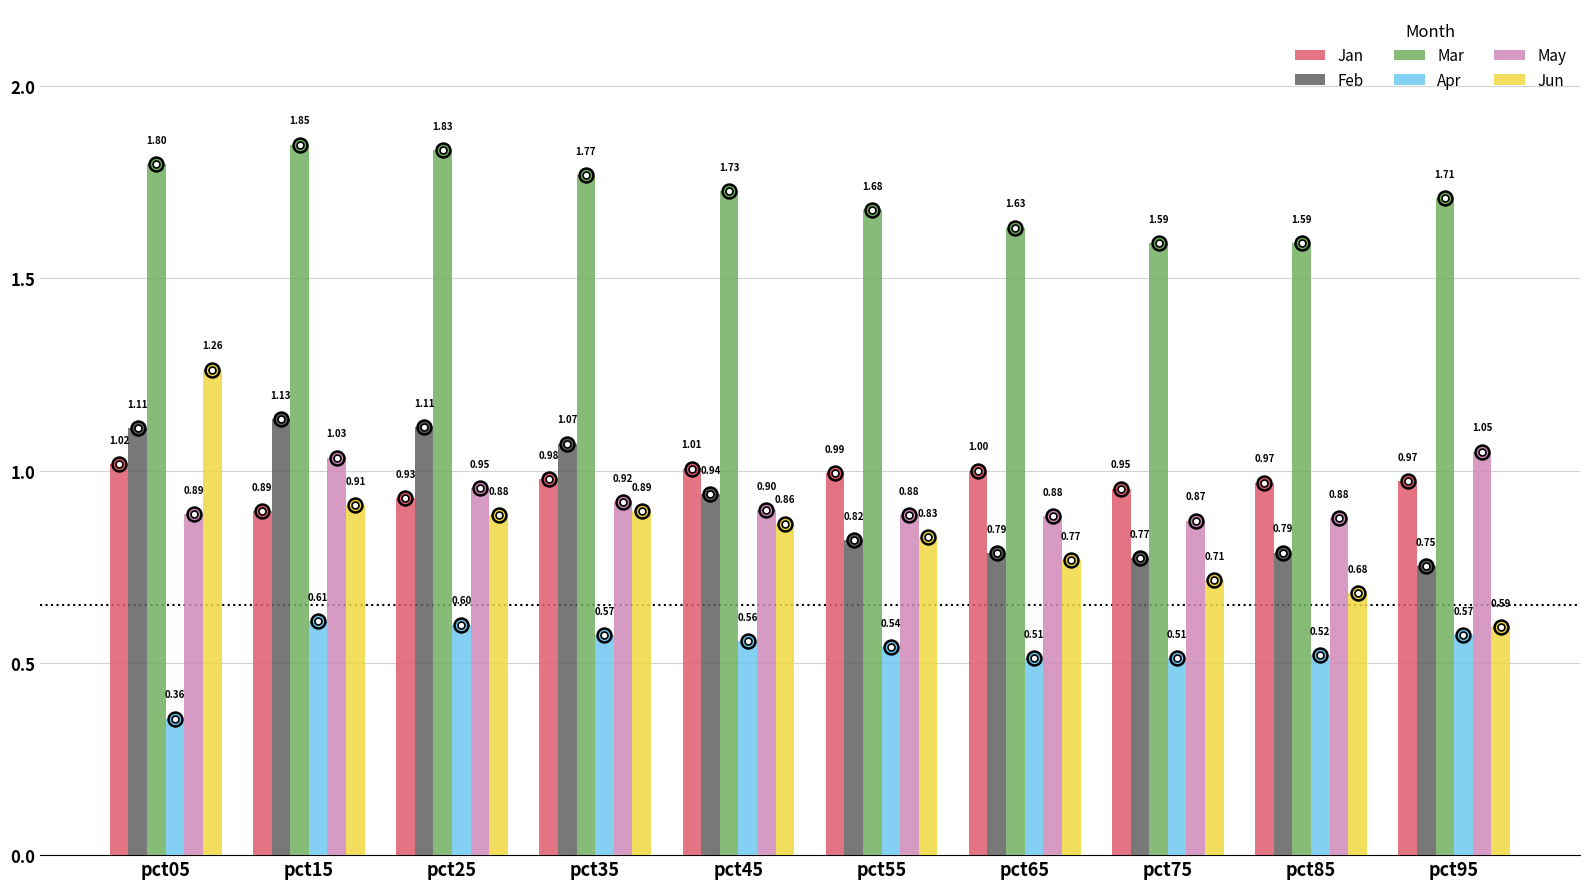

What are all the series names shown in the legend?

Jan, Feb, Mar, Apr, May, Jun